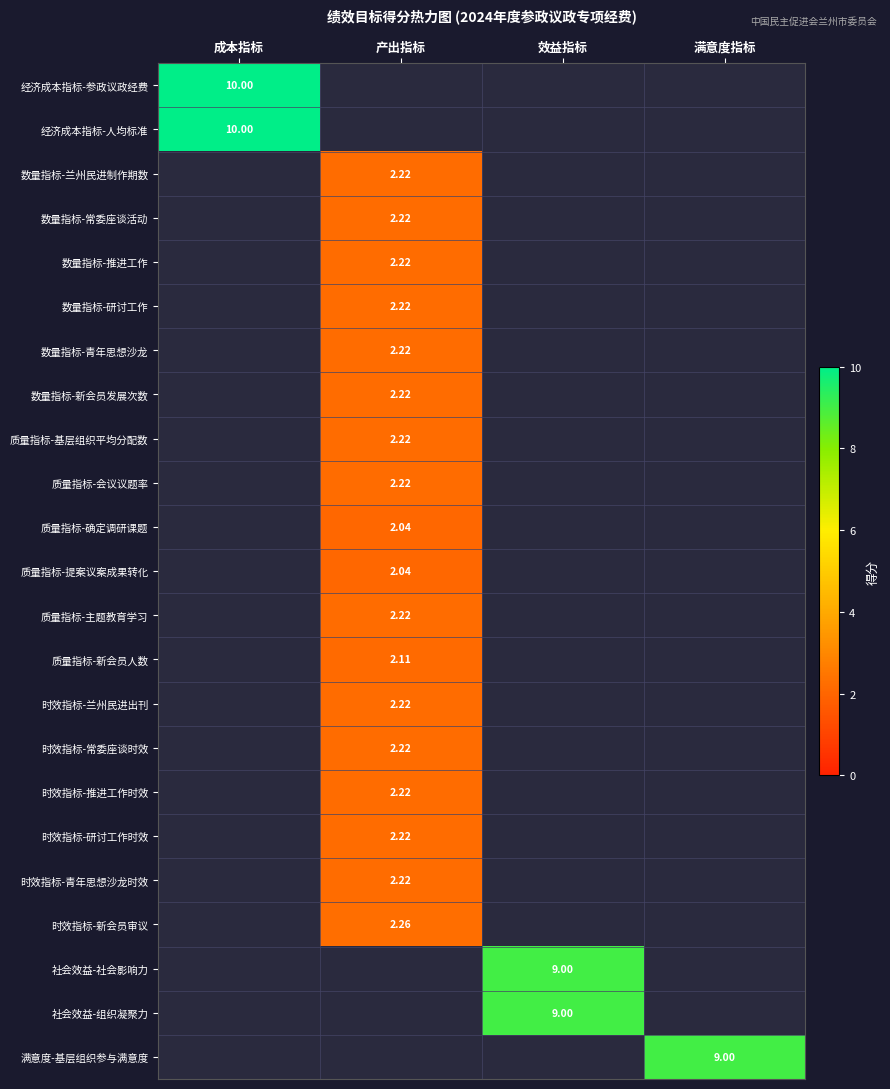

Which series has the largest total across all categories?

经济成本指标-参政议政经费